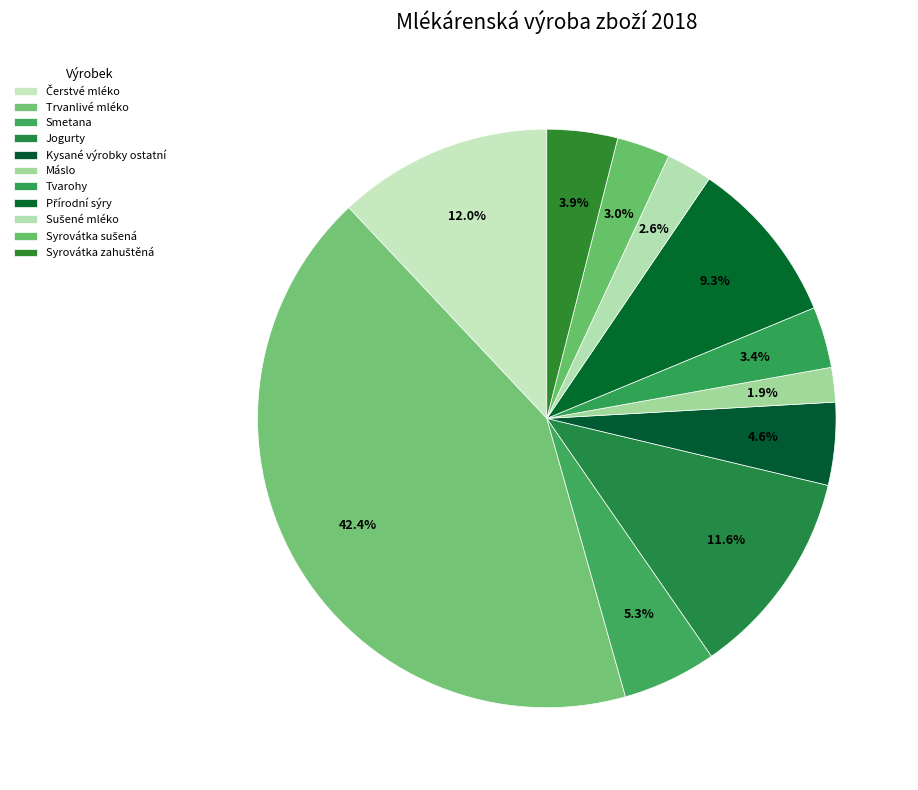

How many slices are in this pie chart?

11